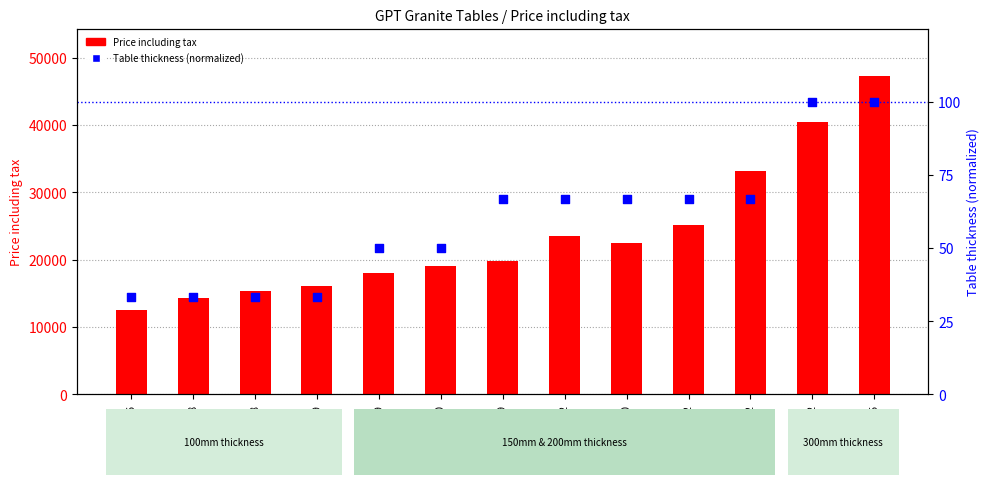

Which series contains the lowest Y value?

Table thickness (normalized)